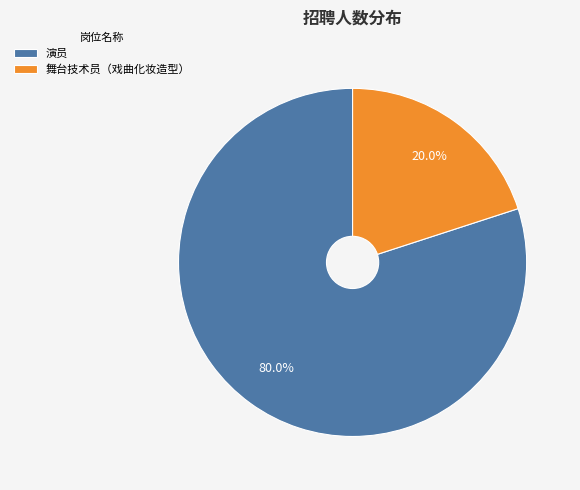

How many segments does this pie chart have?

2